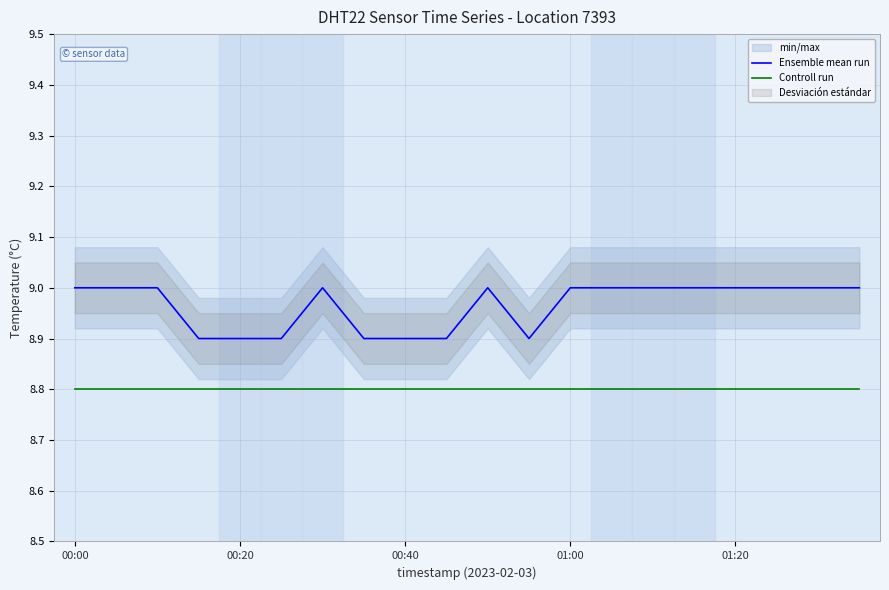

What is the value of the Controll run point at the 7th from the left?

8.8